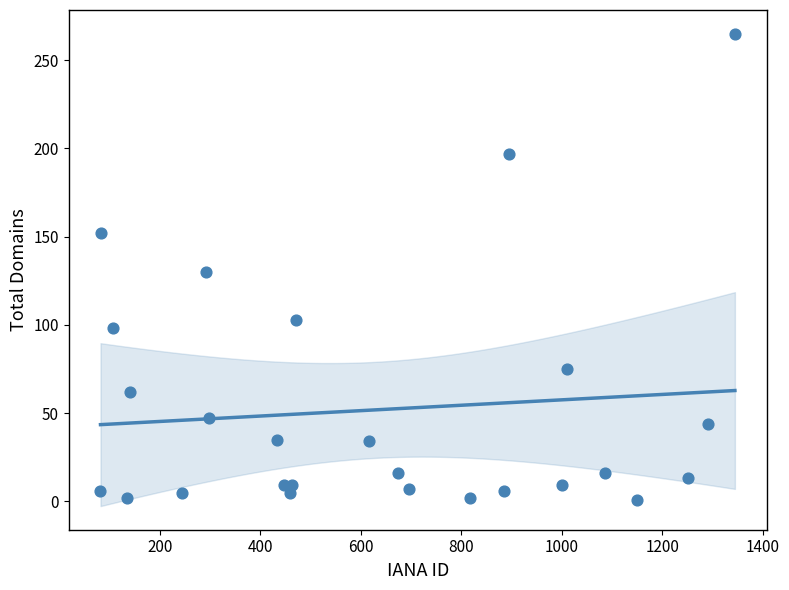

What is the range of Y values (max minus min)?

264